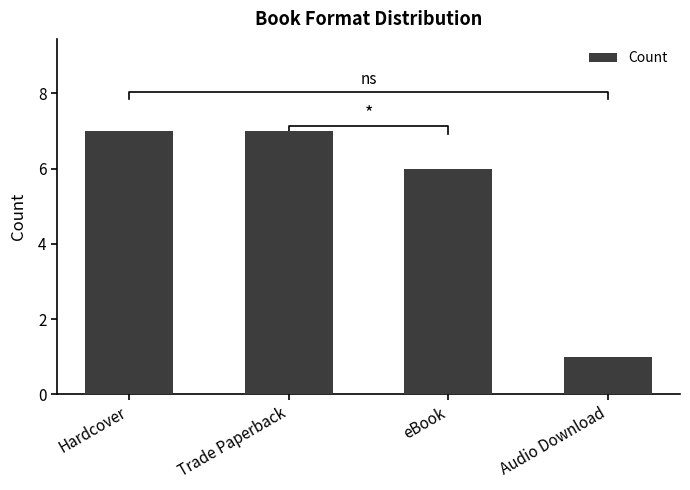

What is the minimum value shown in the chart?

1